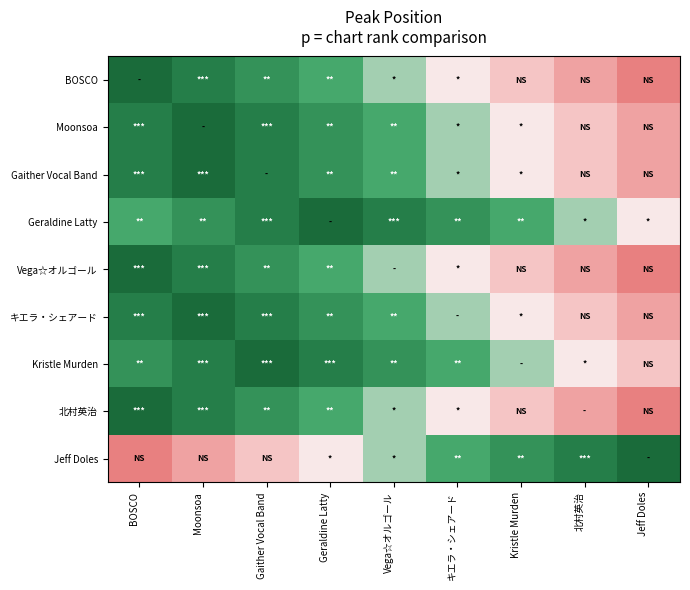

What is the maximum value shown in the chart?

1.0